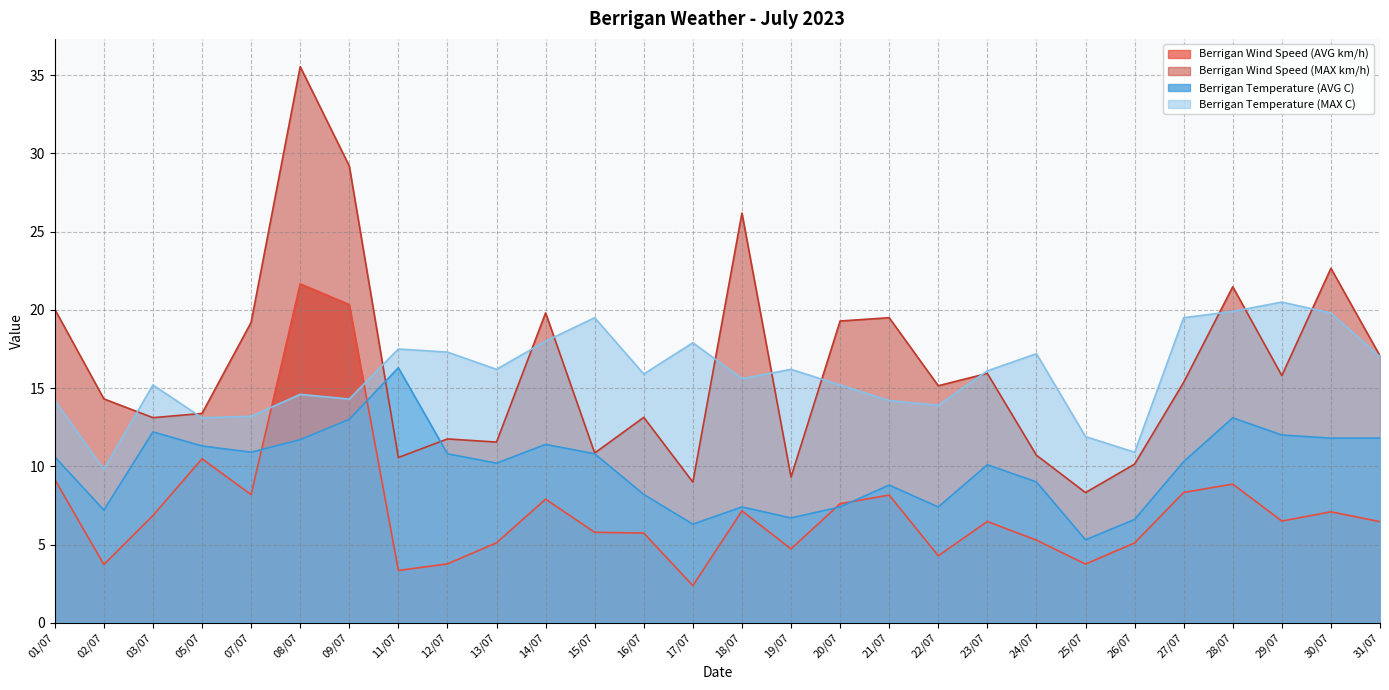

How many values in the Berrigan Wind Speed (AVG km/h) series exceed 6?

16